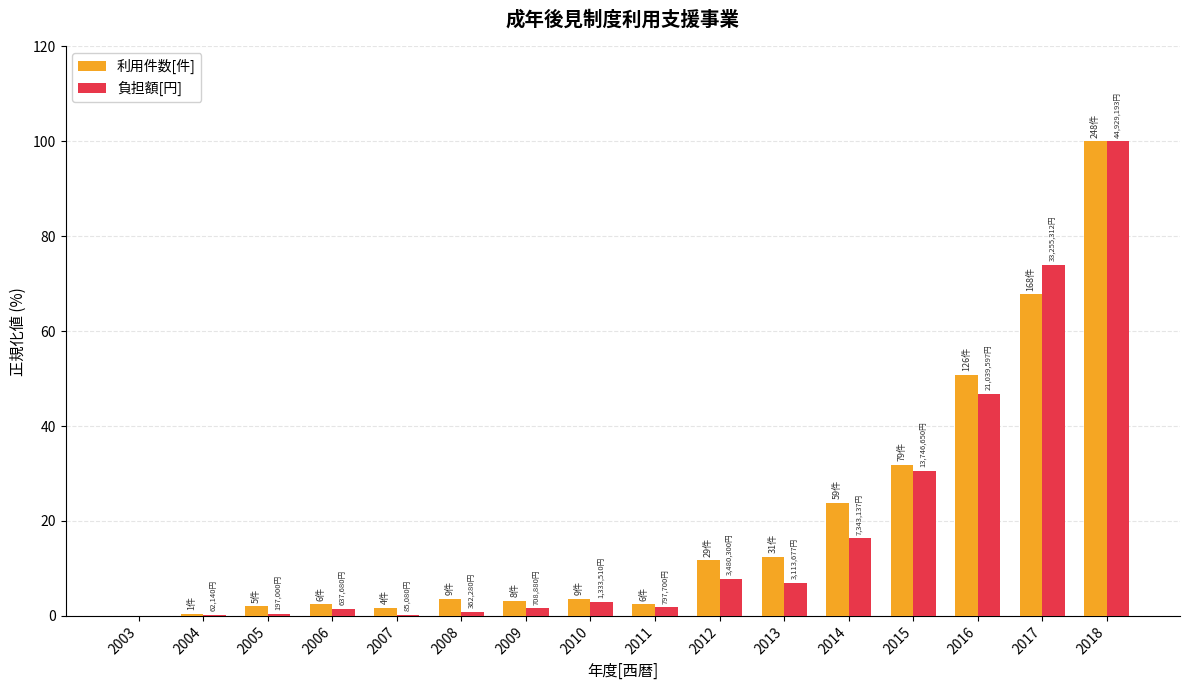

Which series changed the most between 2009 and 2013?

利用件数[件]